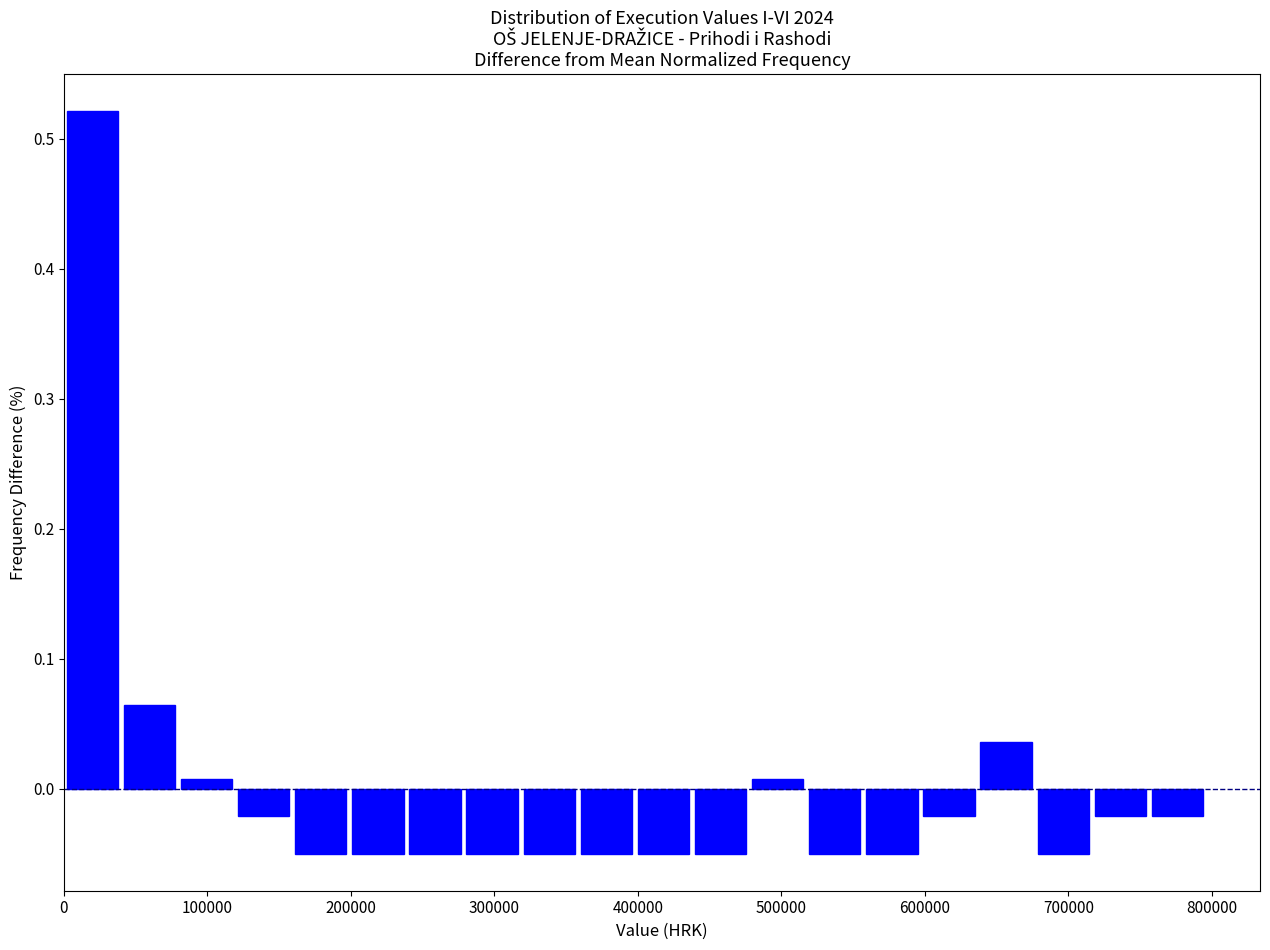

Around what value on the x-axis is the tallest bar? Give the approximate position of its centre, as read against the axis.

20000